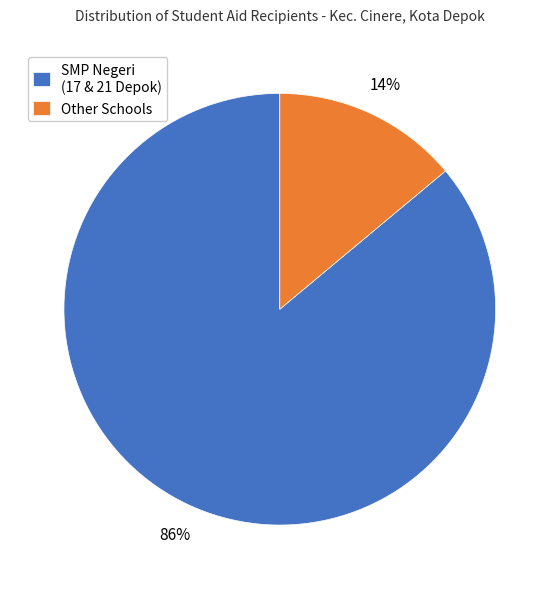

To the nearest percent, what portion does Other Schools represent?

14%